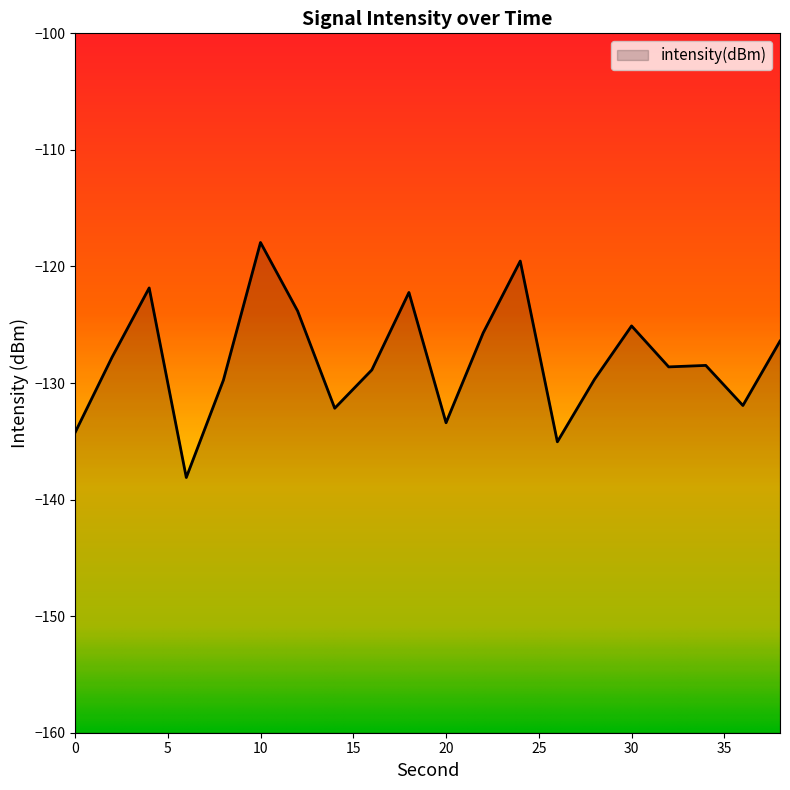

Reading left to right, extract all data points from this chart.

0=-134.3	2=-127.8	4=-121.8	6=-138.1	8=-129.8	10=-117.9	12=-123.8	14=-132.2	16=-128.9	18=-122.2	20=-133.4	22=-125.7	24=-119.5	26=-135.0	28=-129.7	30=-125.1	32=-128.6	34=-128.5	36=-131.9	38=-126.4